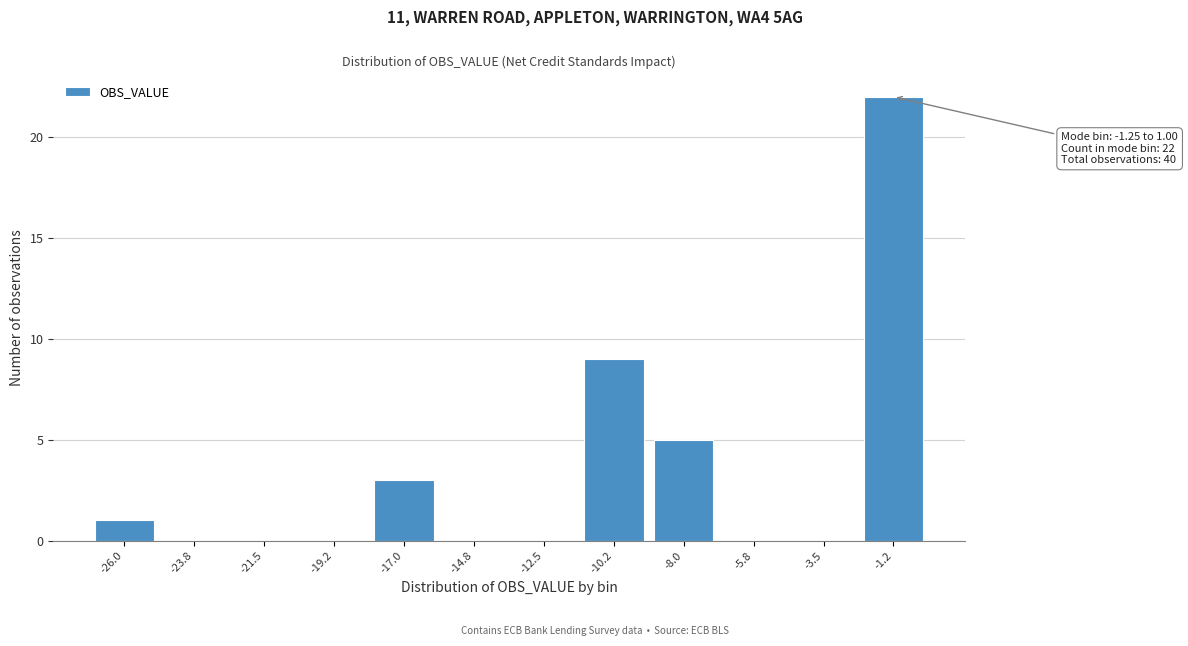

Reading right to left, list all the values displayed in this chart.

-1.2=22	-3.5=0	-5.8=0	-8.0=5	-10.2=9	-12.5=0	-14.8=0	-17.0=3	-19.2=0	-21.5=0	-23.8=0	-26.0=1